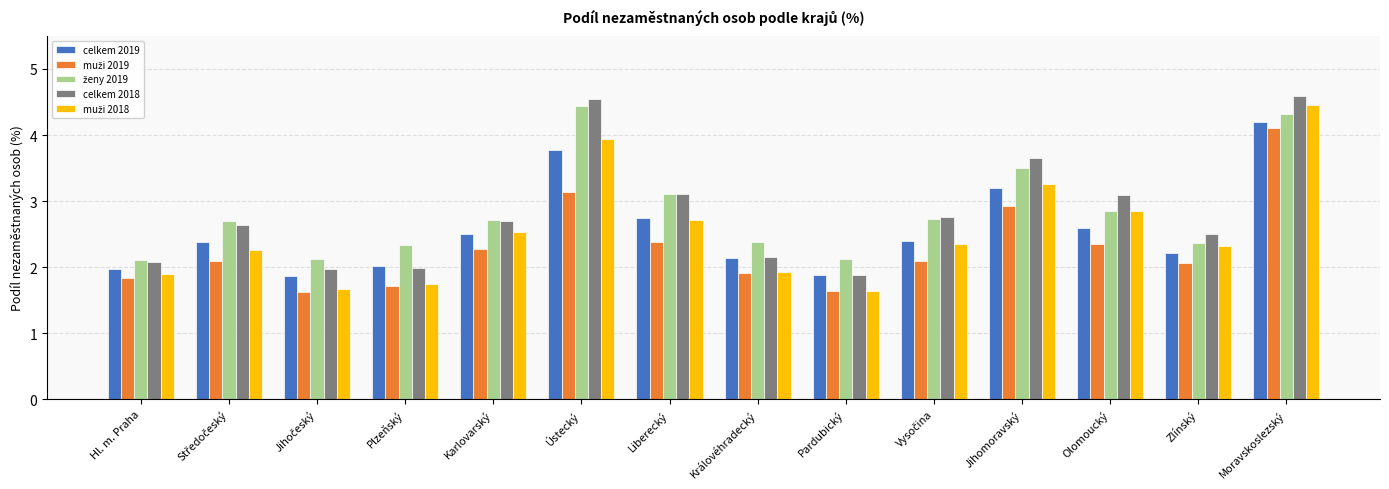

True or false: celkem 2019 has a value of 2.0 at Hl. m. Praha.

True